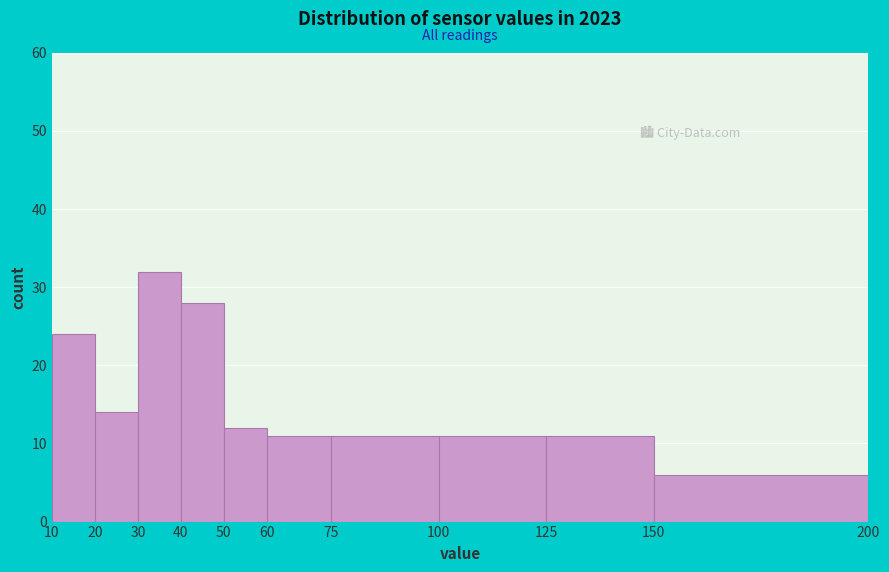

Reading left to right, transcribe this chart: for each bar, give the range it covers on the x-axis and its height. The values are not printed on the chart, so give them approximately, as read against the axis.

10 to 20: 24
20 to 30: 14
30 to 40: 32
40 to 50: 28
50 to 60: 12
60 to 75: 11
75 to 100: 11
100 to 125: 11
125 to 150: 11
150 to 200: 6